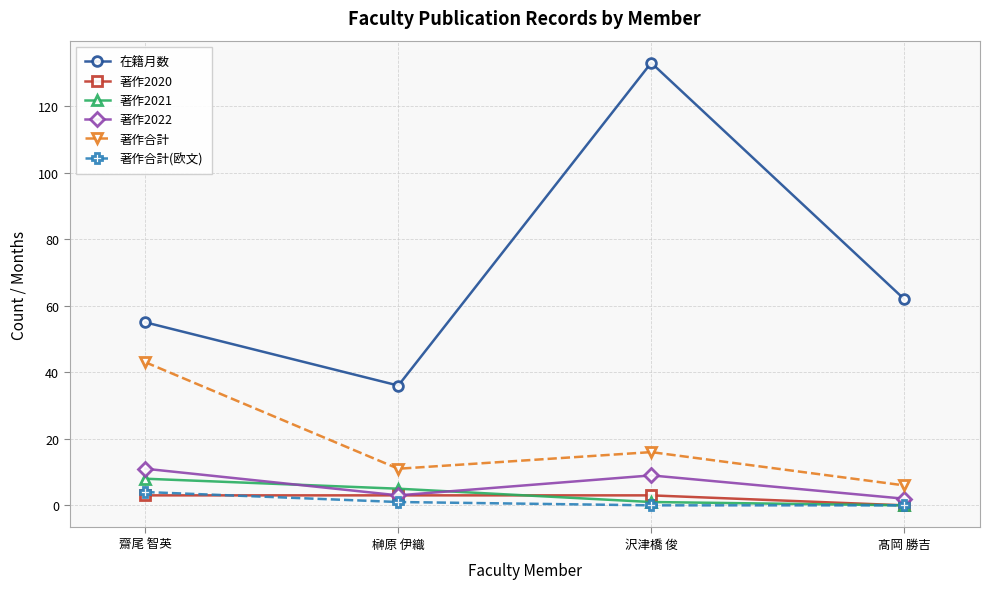

Reading left to right, extract all data points from this chart.

在籍月数: 齋尾 智英=55	榊原 伊織=36	沢津橋 俊=133	髙岡 勝吉=62
著作2020: 齋尾 智英=3	榊原 伊織=3	沢津橋 俊=3	髙岡 勝吉=0
著作2021: 齋尾 智英=8	榊原 伊織=5	沢津橋 俊=1	髙岡 勝吉=0
著作2022: 齋尾 智英=11	榊原 伊織=3	沢津橋 俊=9	髙岡 勝吉=2
著作合計: 齋尾 智英=43	榊原 伊織=11	沢津橋 俊=16	髙岡 勝吉=6
著作合計(欧文): 齋尾 智英=4	榊原 伊織=1	沢津橋 俊=0	髙岡 勝吉=0